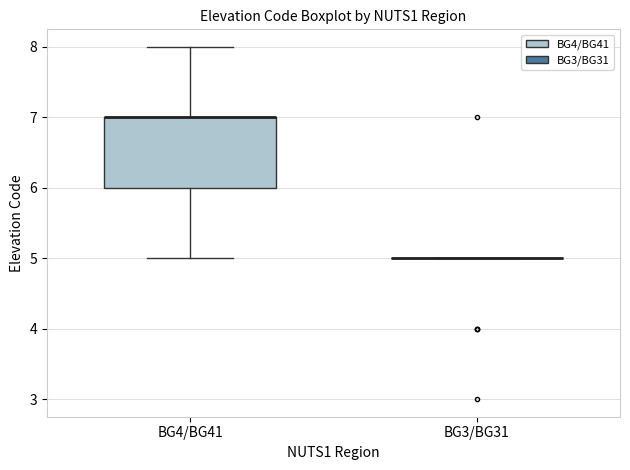

Where does the lower whisker of the box for BG4/BG41 end on the y-axis? The values are not printed on the chart, so give them approximately, as read against the axis.

5